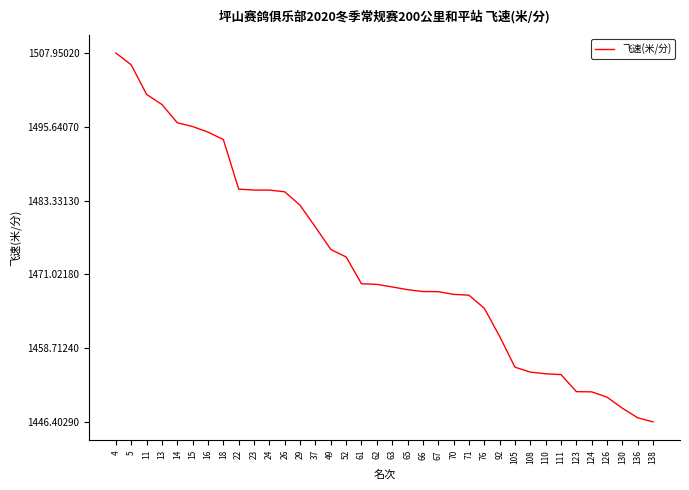

At which category does the chart reach its minimum across all series?

138